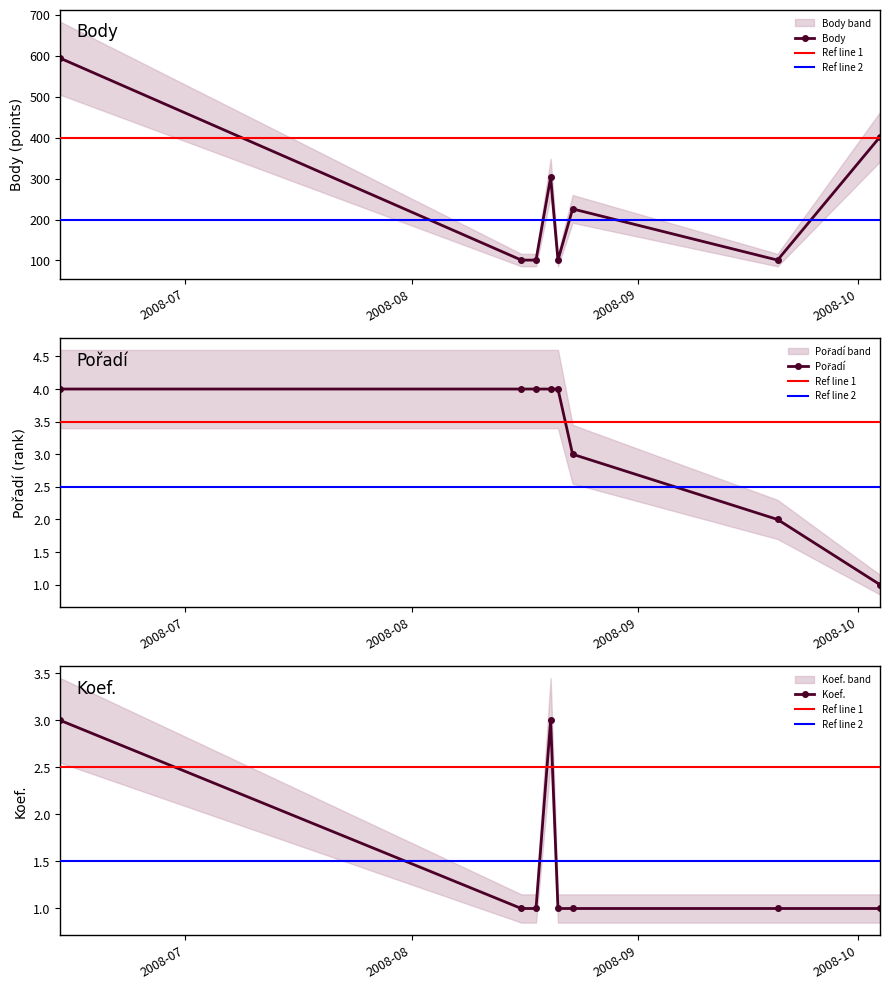

What is the total value across all series at 2008-08-20?

310